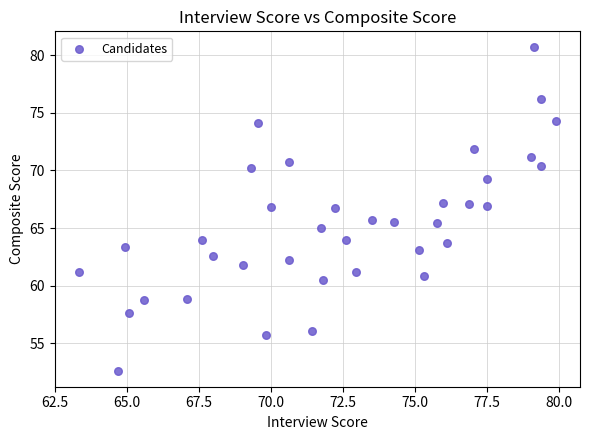

What is the range of Y values (max minus min)?

28.1